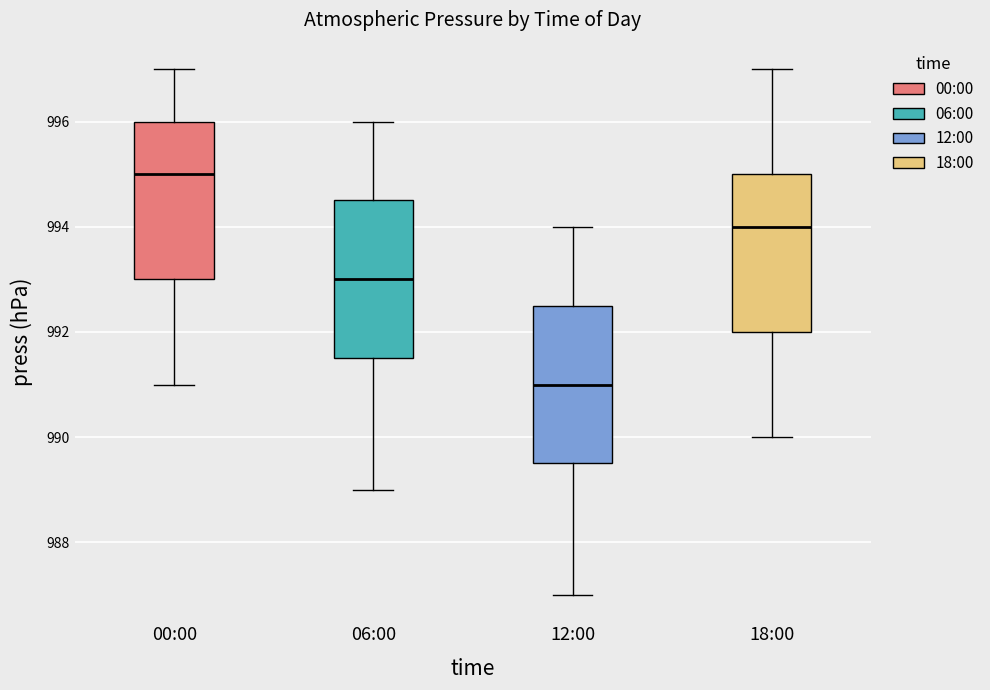

Reading left to right, transcribe this box plot: for each box, give where its median line is, the range the box spans, and where its two whiskers end, as read against the y-axis. The values are not printed on the chart, so give them approximately, as read against the axis.

00:00: median 995.0, box 993.0 to 996.0, whiskers 991.0 to 997.0
06:00: median 993.0, box 991.6 to 994.6, whiskers 989.0 to 996.0
12:00: median 991.0, box 989.6 to 992.6, whiskers 987.0 to 994.0
18:00: median 994.0, box 992.0 to 995.0, whiskers 990.0 to 997.0